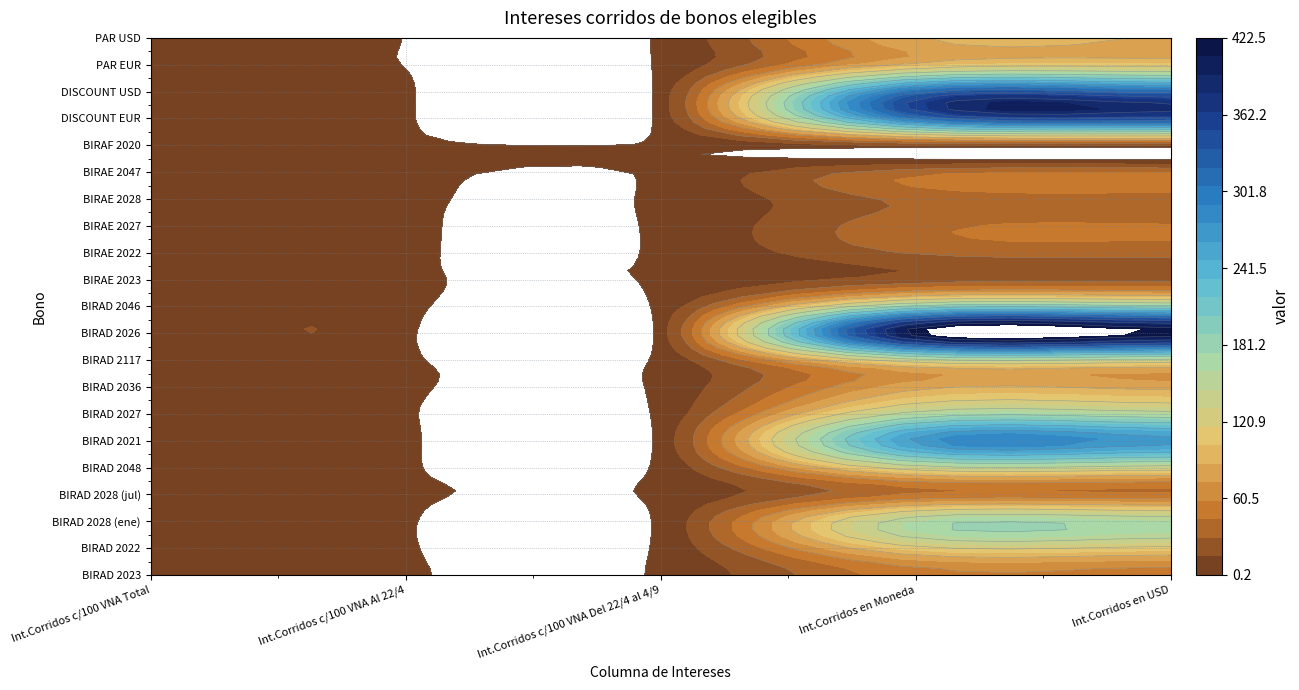

At which category does the chart reach its peak across all series?

3